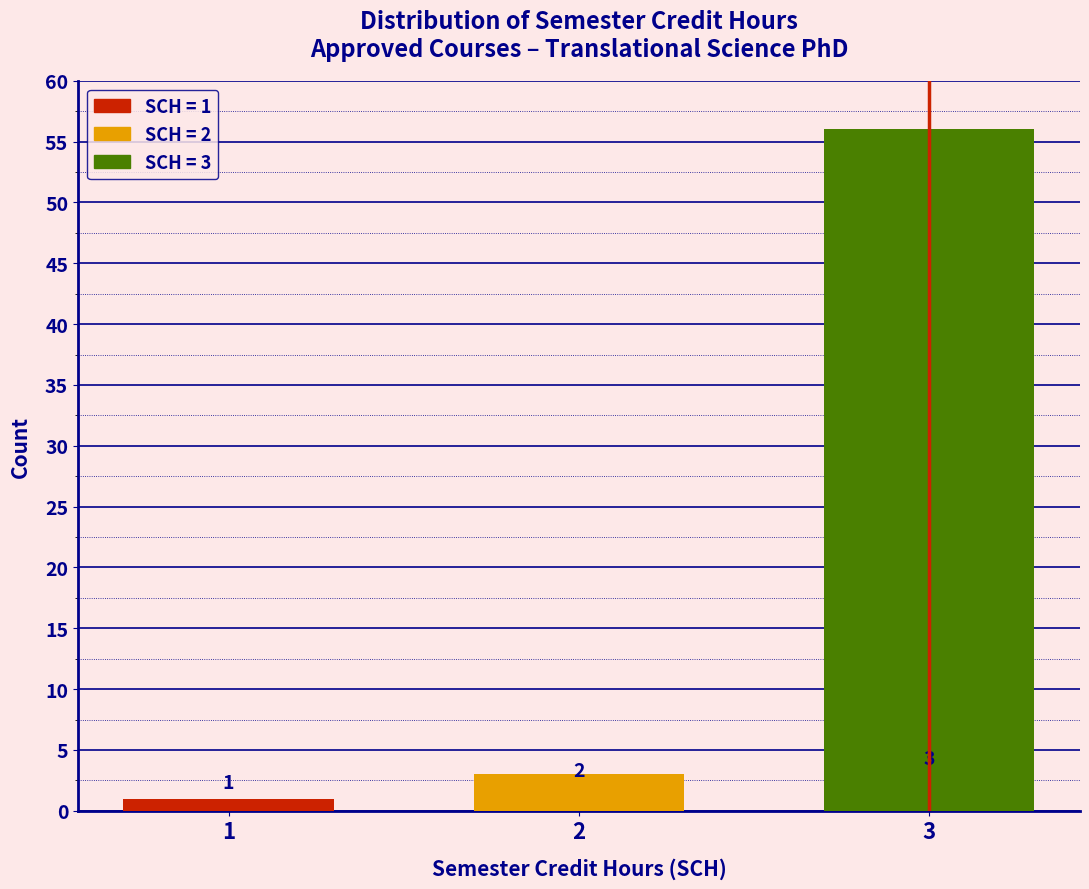

Reading left to right, transcribe all the data shown in this chart.

1=1	2=3	3=56